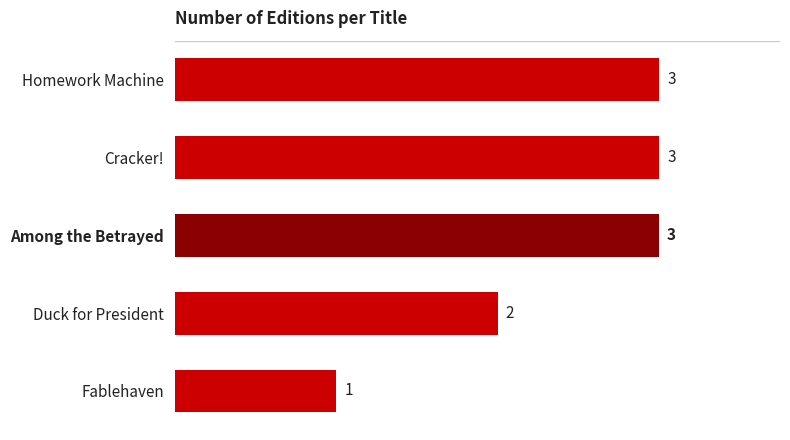

What is the ratio of the value at Homework Machine to the value at Among the Betrayed?

1.0